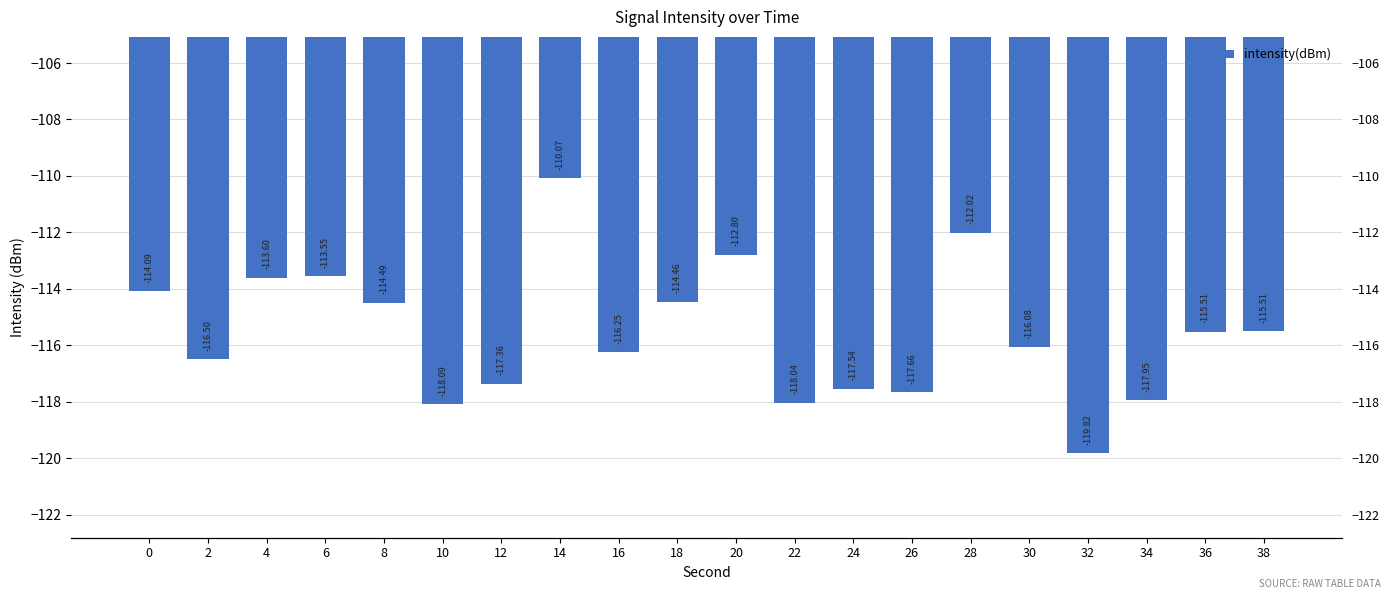

List the labels in order of value, largest first.

14, 28, 20, 6, 4, 0, 18, 8, 38, 36, 30, 16, 2, 12, 24, 26, 34, 22, 10, 32